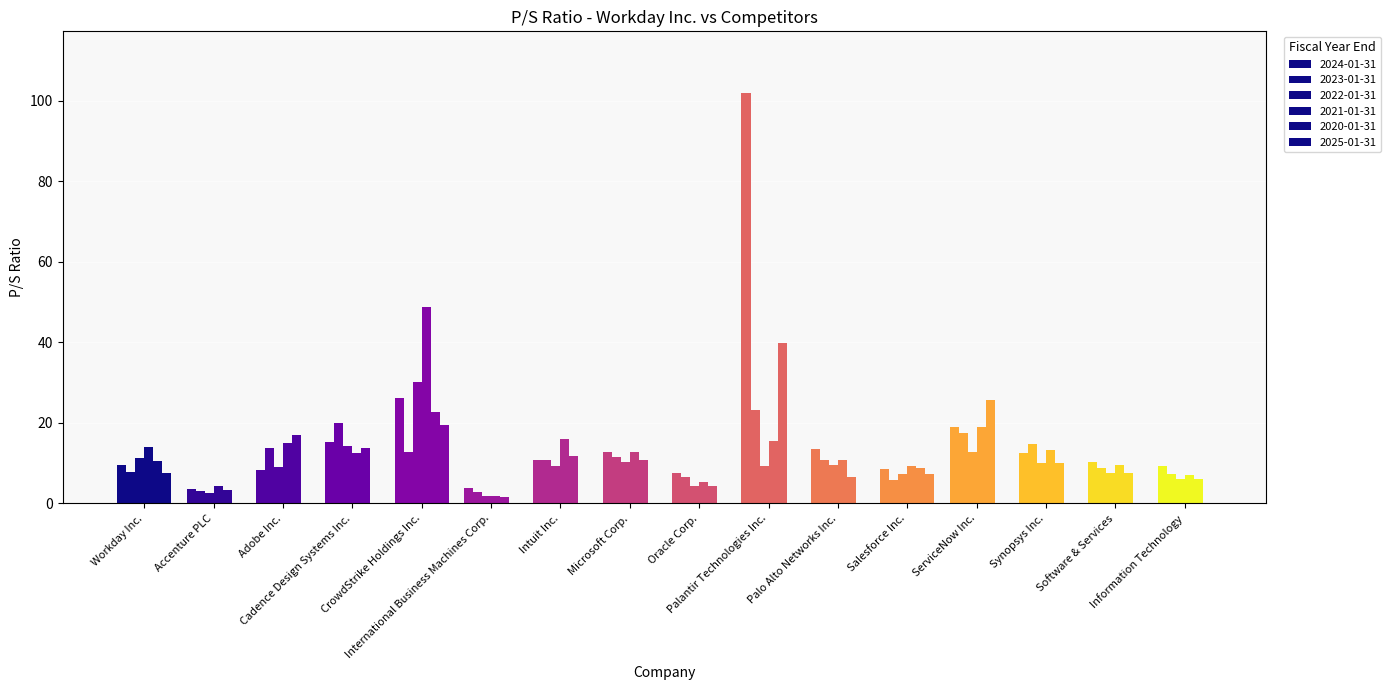

What is the value of the 2021-01-31 bar at the 5th from the left?

48.7